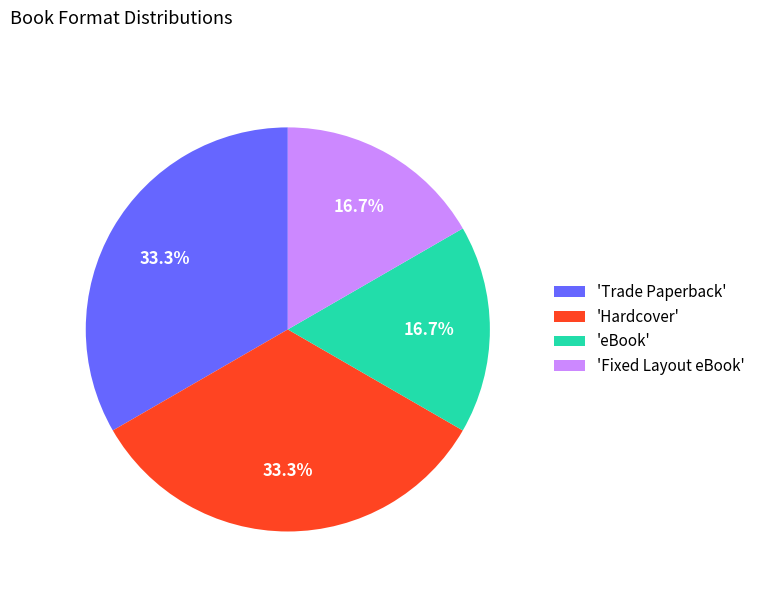

Between 'eBook' and 'Trade Paperback', which is larger?

'Trade Paperback'